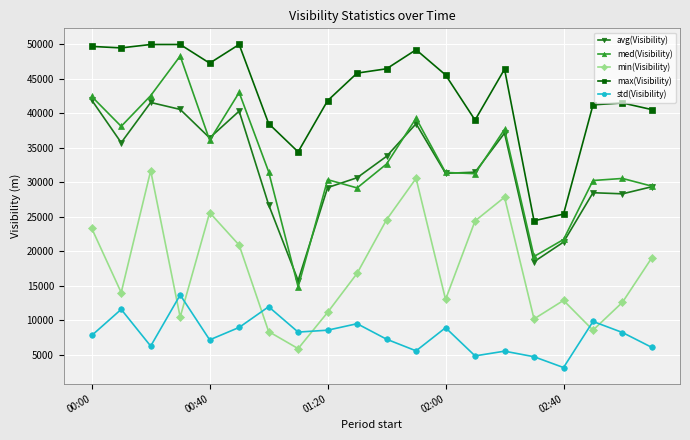

Which series has the widest spread of values?

med(Visibility)